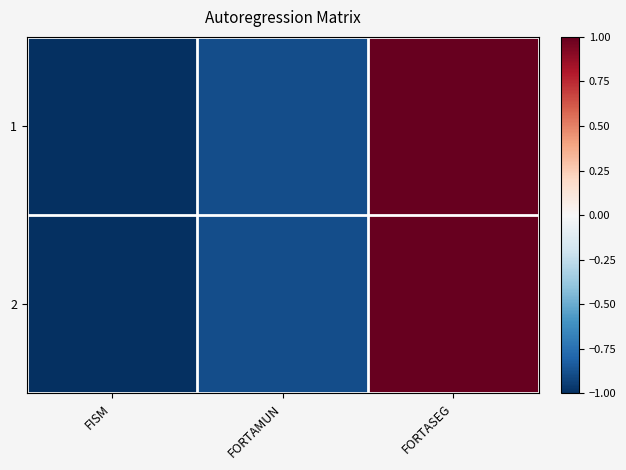

Which label corresponds to the smallest value in the chart?

FISM